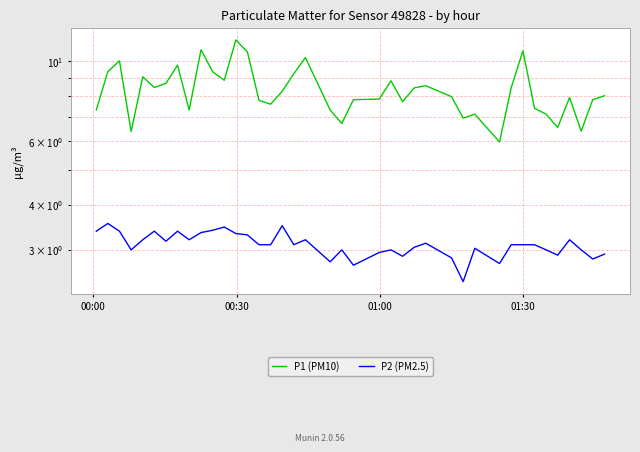

What is the average value of the P2 (PM2.5) series?

3.1